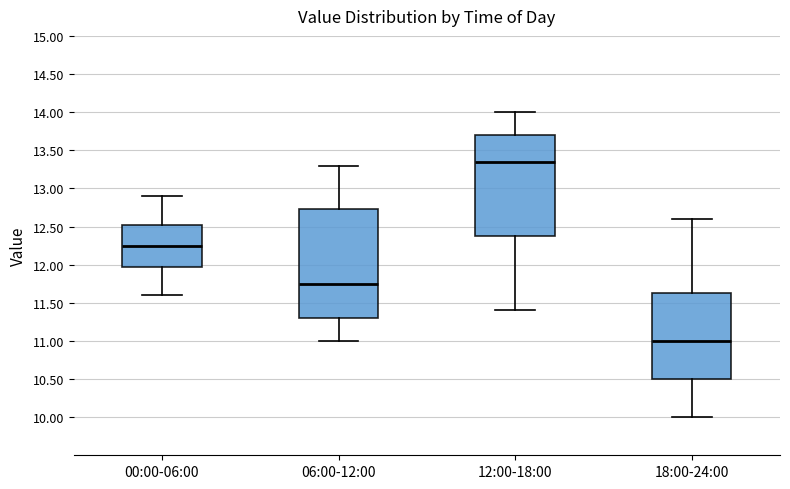

Reading left to right, read every box against the y-axis: the position of its median line, the range the box covers, and the ends of its whiskers. The values are not printed on the chart, so give them approximately, as read against the axis.

00:00-06:00: median 12.25, box 12.00 to 12.55, whiskers 11.60 to 12.90
06:00-12:00: median 11.75, box 11.30 to 12.75, whiskers 11.00 to 13.30
12:00-18:00: median 13.35, box 12.40 to 13.70, whiskers 11.40 to 14.00
18:00-24:00: median 11.00, box 10.50 to 11.65, whiskers 10.00 to 12.60